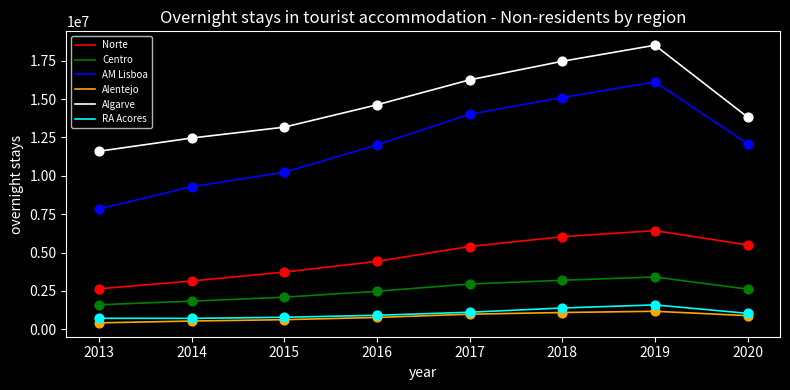

At which category is the sum across all series the highest?

2019